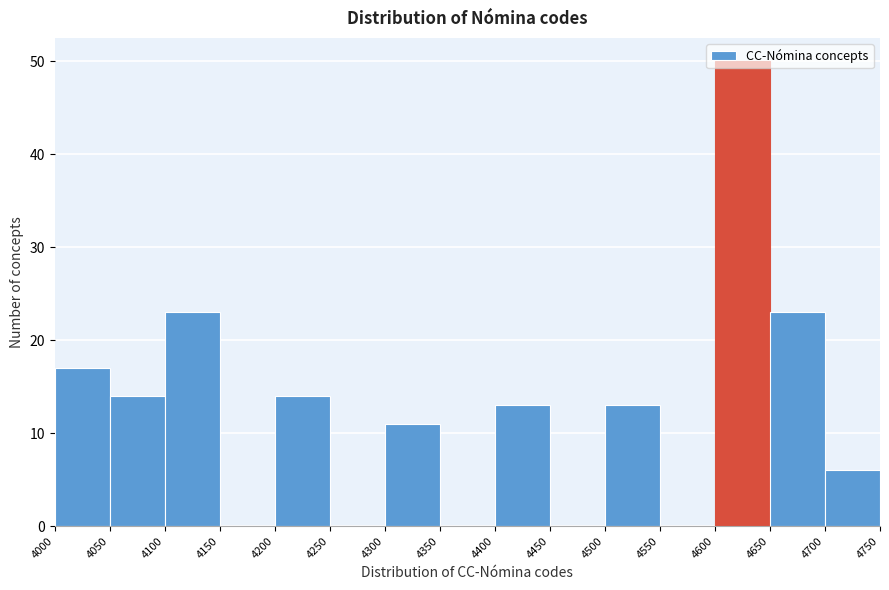

How tall is the bar that spans 4700 to 4750 on the x-axis? The values are not printed on the chart, so give them approximately, as read against the axis.

6